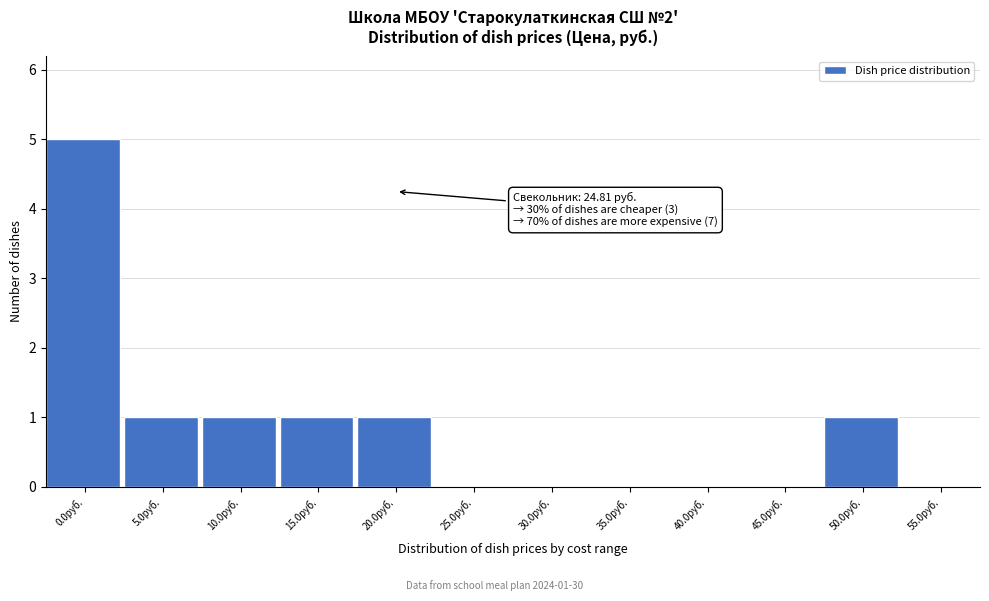

What is the greatest value displayed?

5